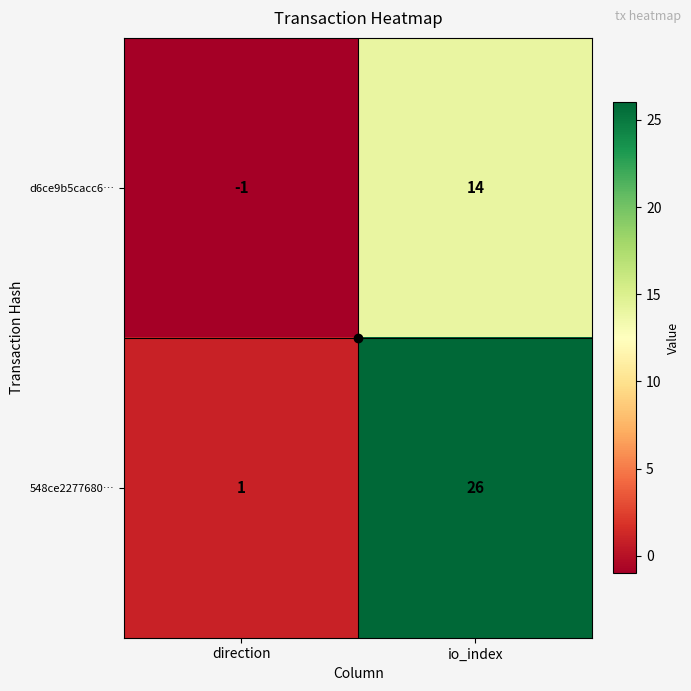

What is the spread (max minus min) of values at io_index?

12